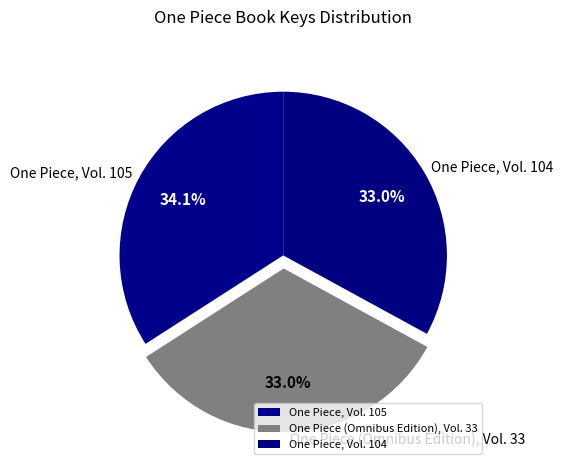

To the nearest percent, what is the difference between the largest and smallest slice percentages?

1%